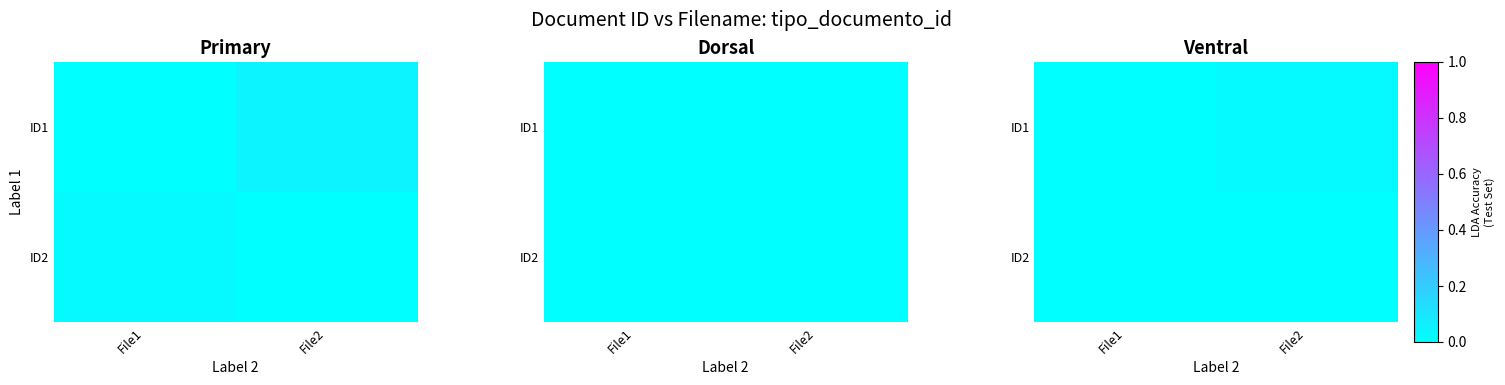

At which category is the sum across all series the highest?

File2